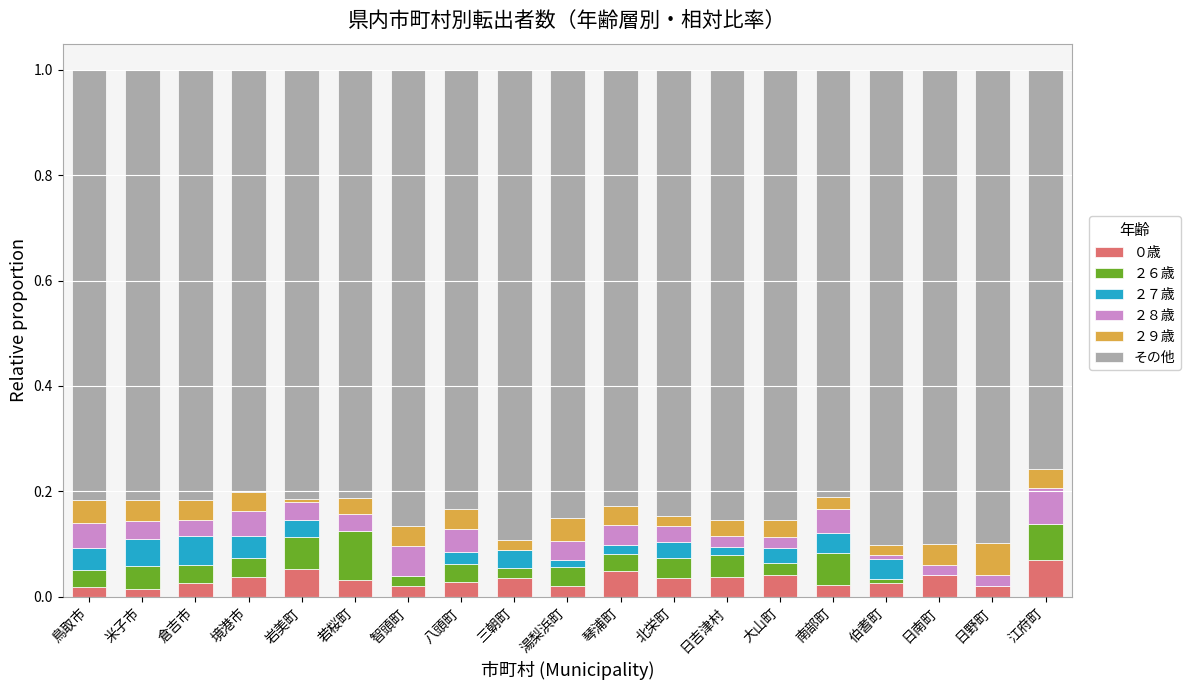

What is the total value across all series at 境港市?

1.0